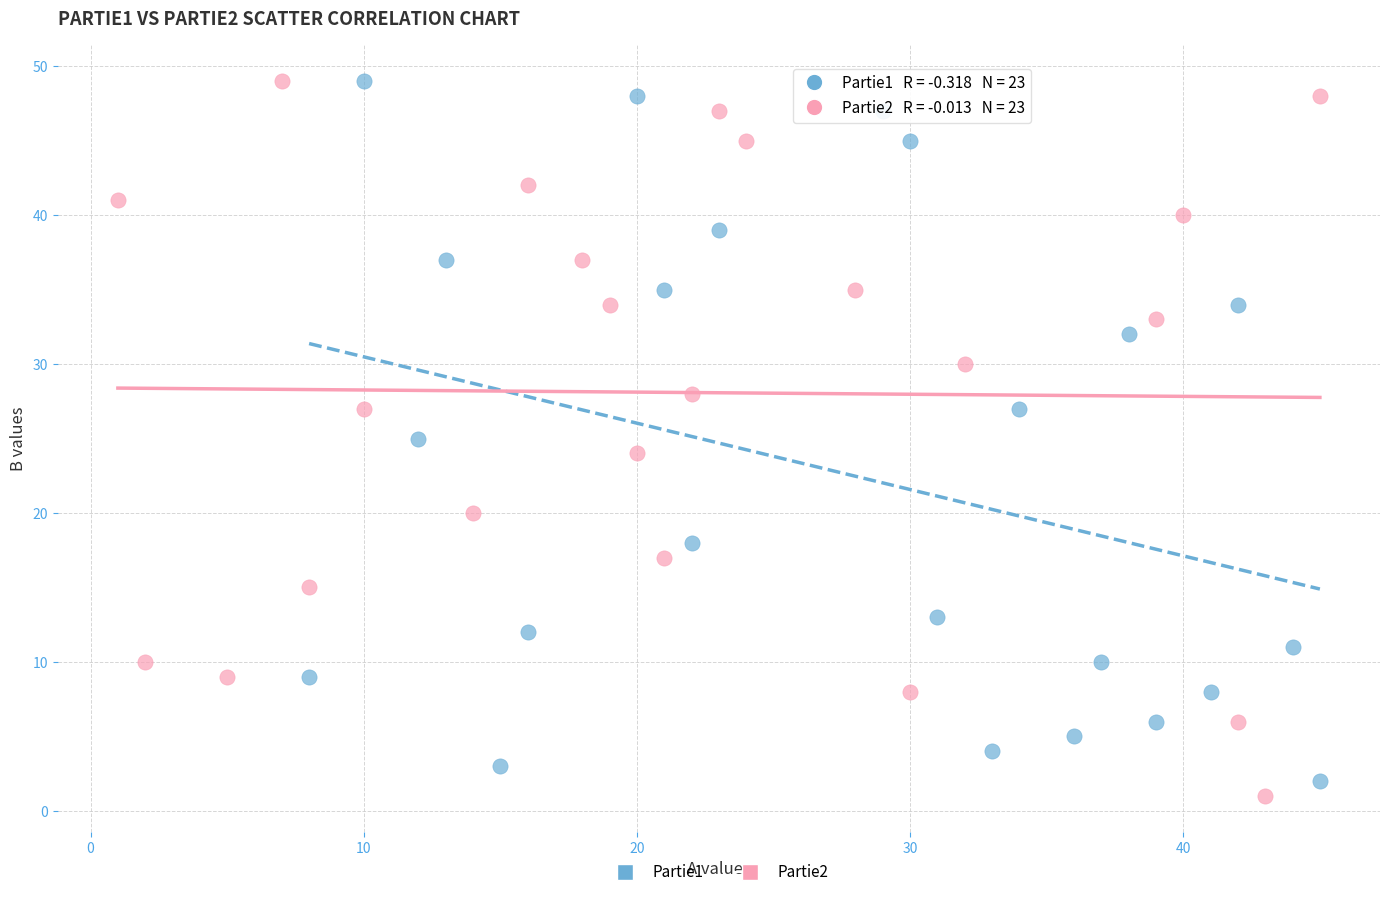

What are all the series names shown in the legend?

Partie1, Partie2